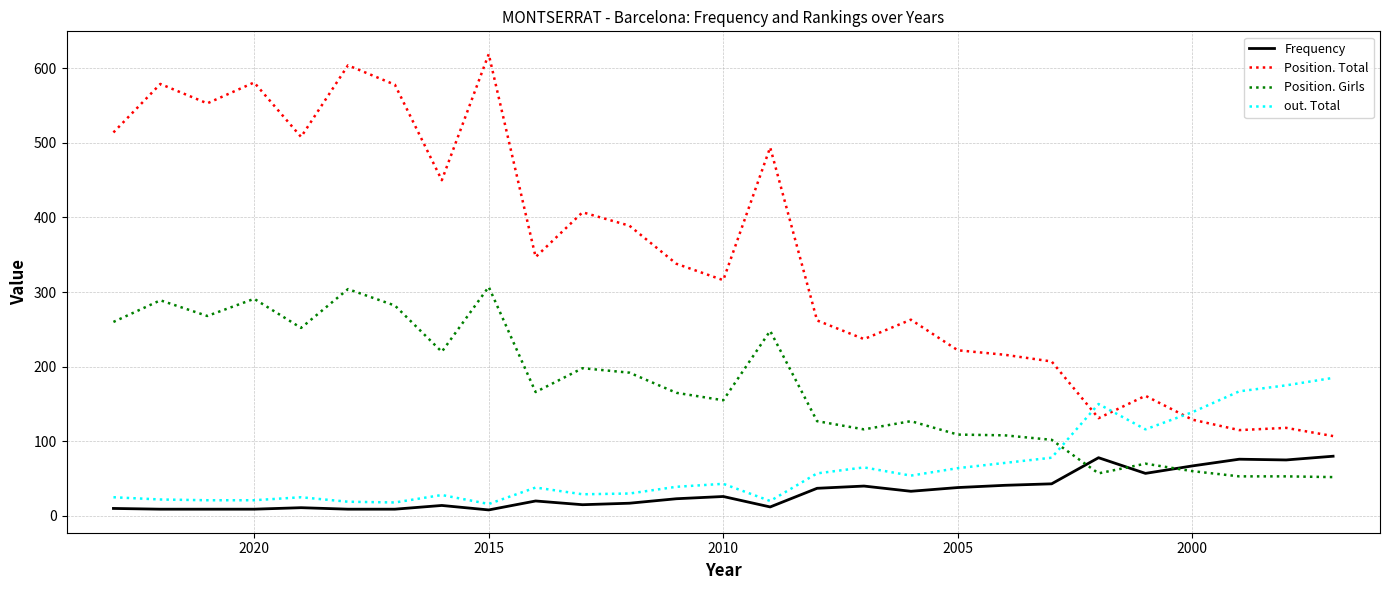

What are all the series names shown in the legend?

Frequency, Position. Total, Position. Girls, out. Total